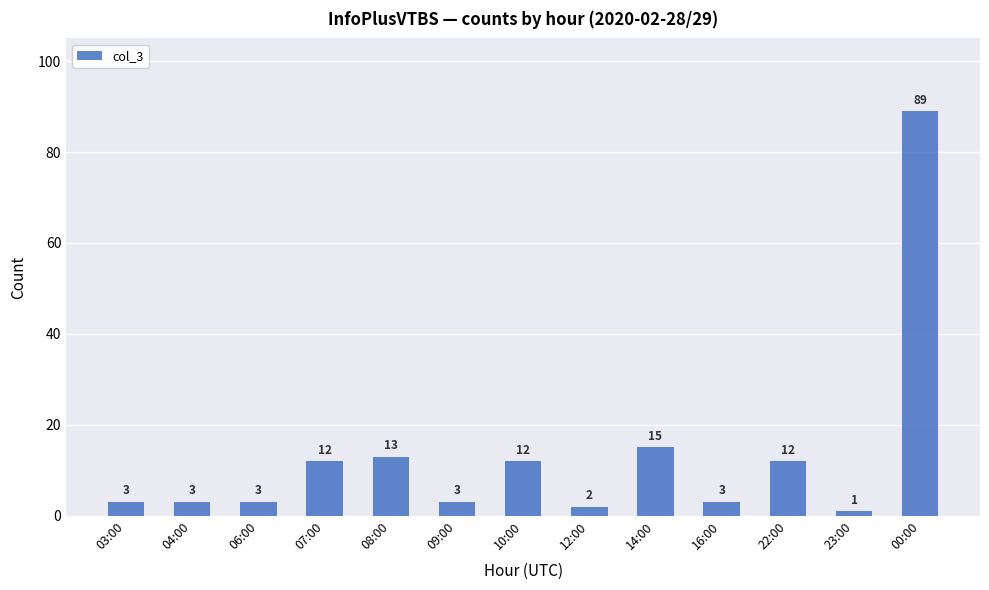

What is the sum of all values?

171